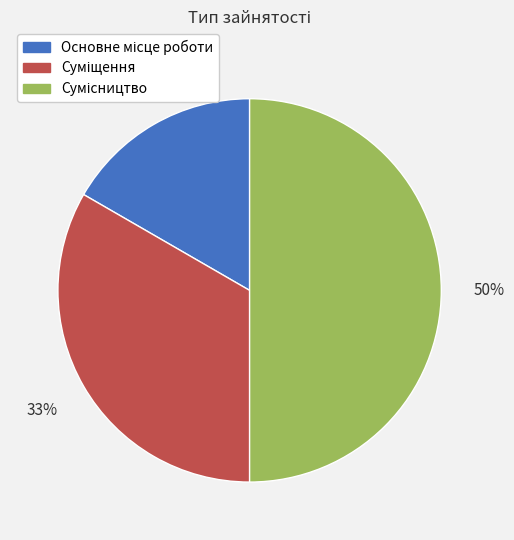

Count the number of slices in the pie.

3